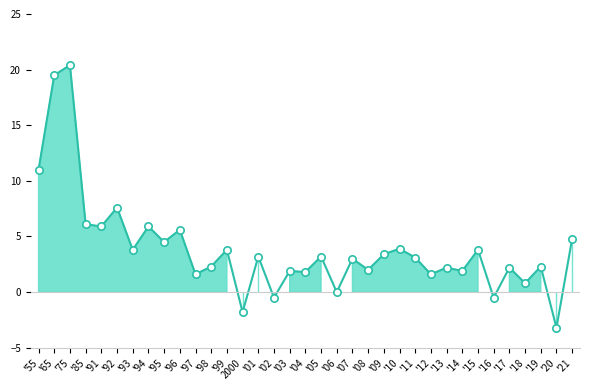

Between '19 and '10, which is larger?

'10